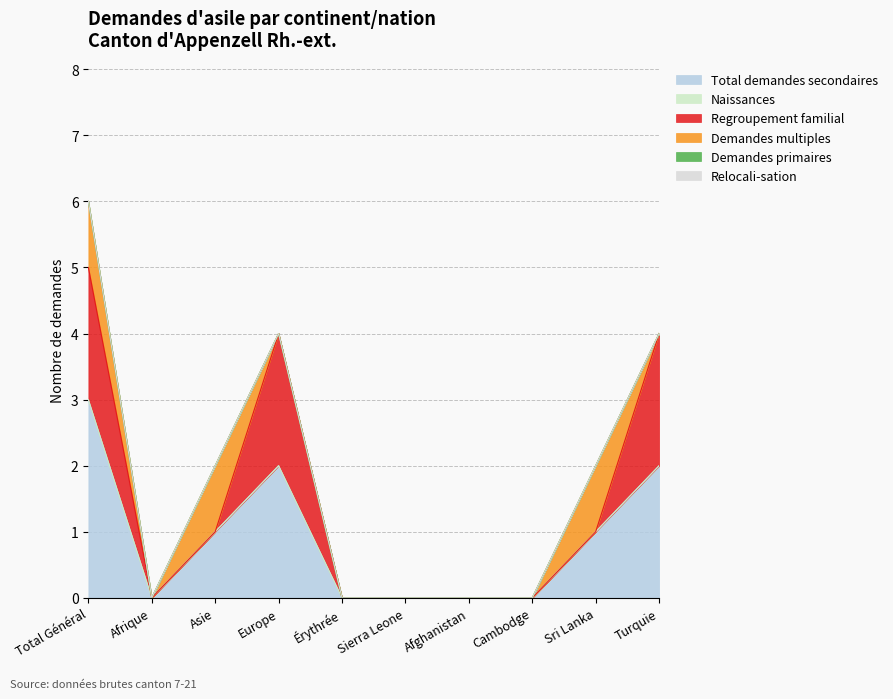

Which series has the largest total across all categories?

Total demandes secondaires